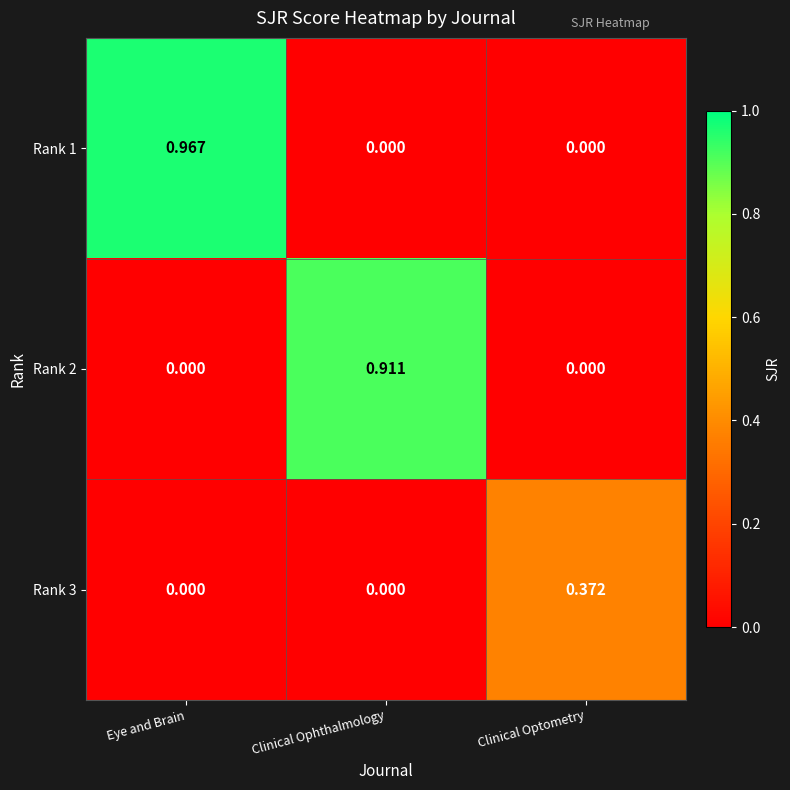

At which category is the sum across all series the highest?

Eye and Brain